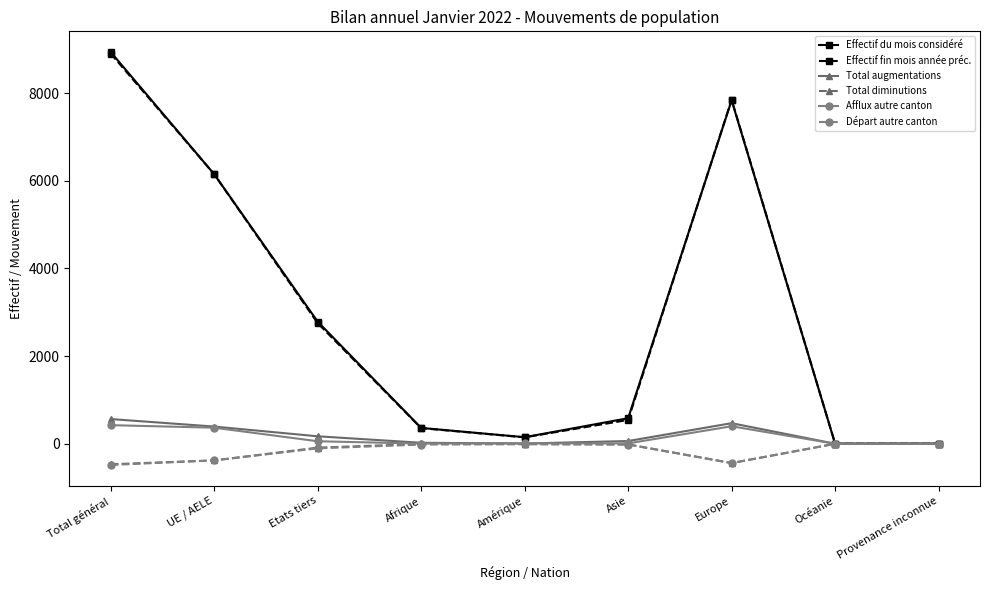

What is the minimum value shown in the chart?

-483